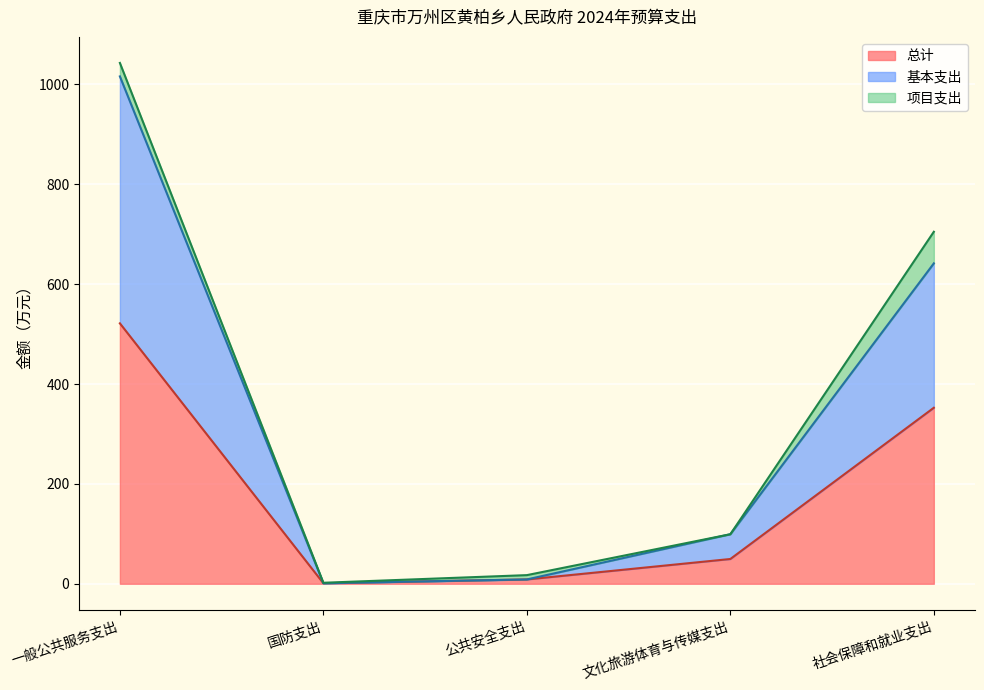

Where is the first local minimum for 基本支出?

国防支出